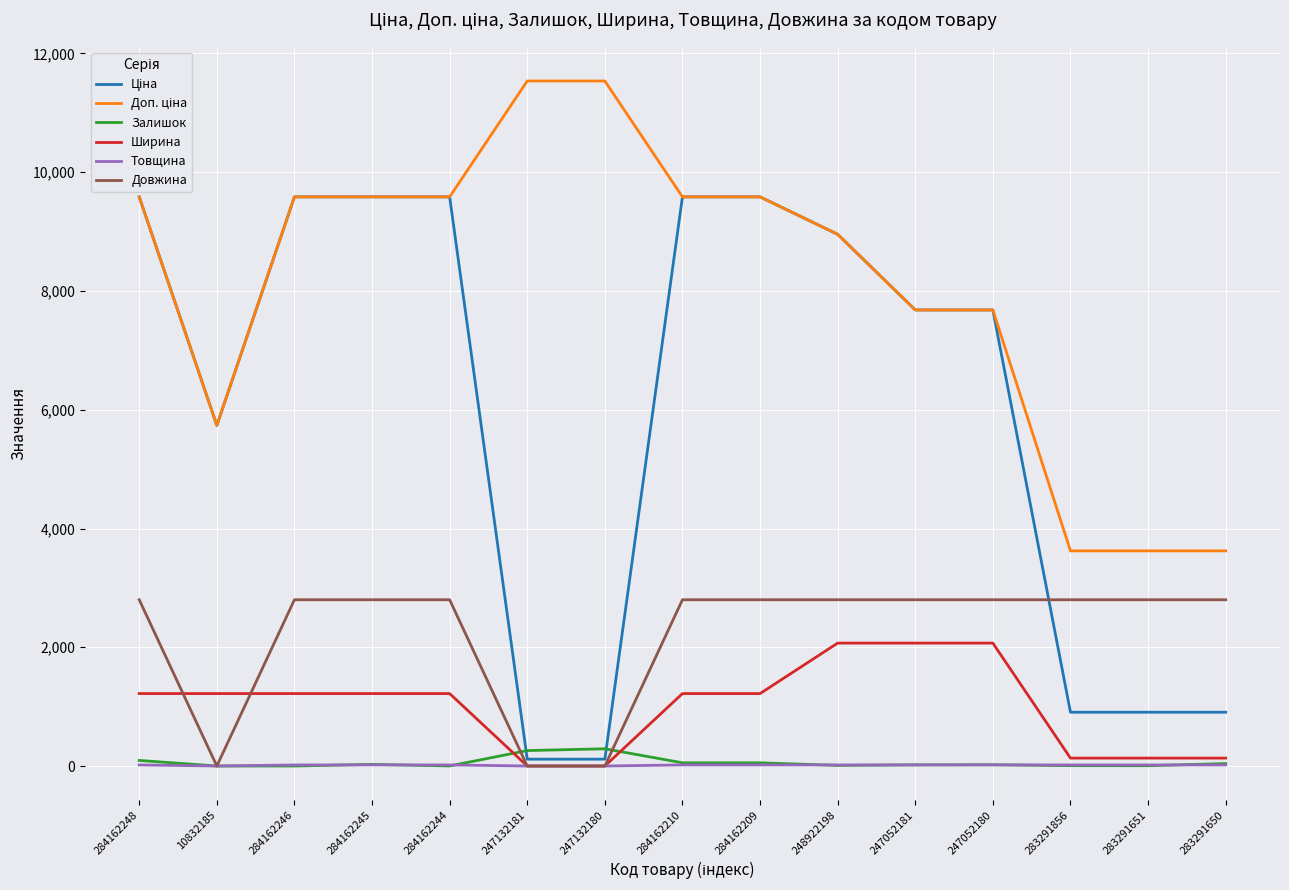

True or false: Довжина has a value of 1485.9 at 247132181.

False